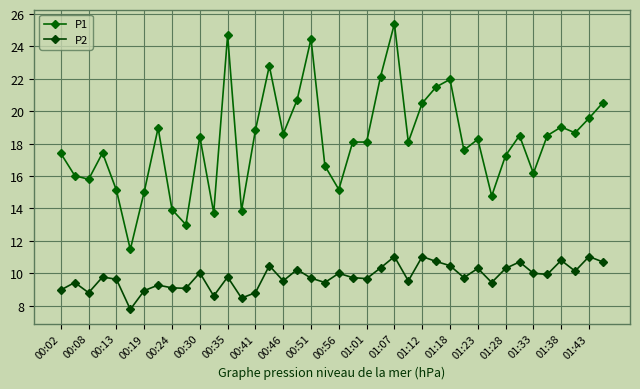

Which series has the largest total across all categories?

P1